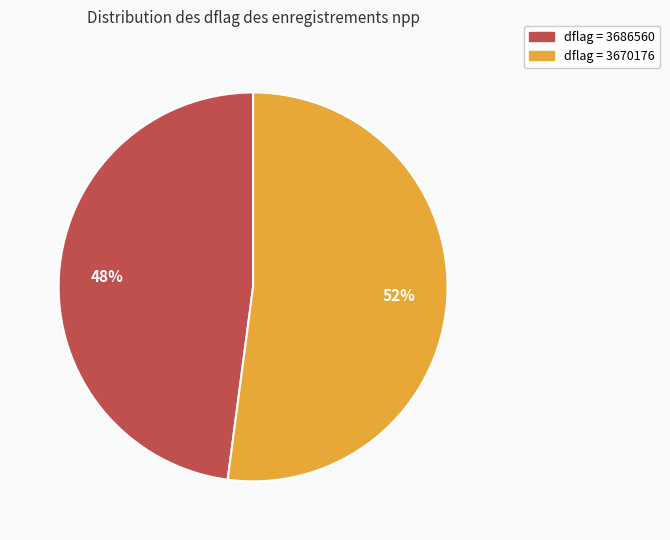

To the nearest percent, what is the average slice percentage?

50%